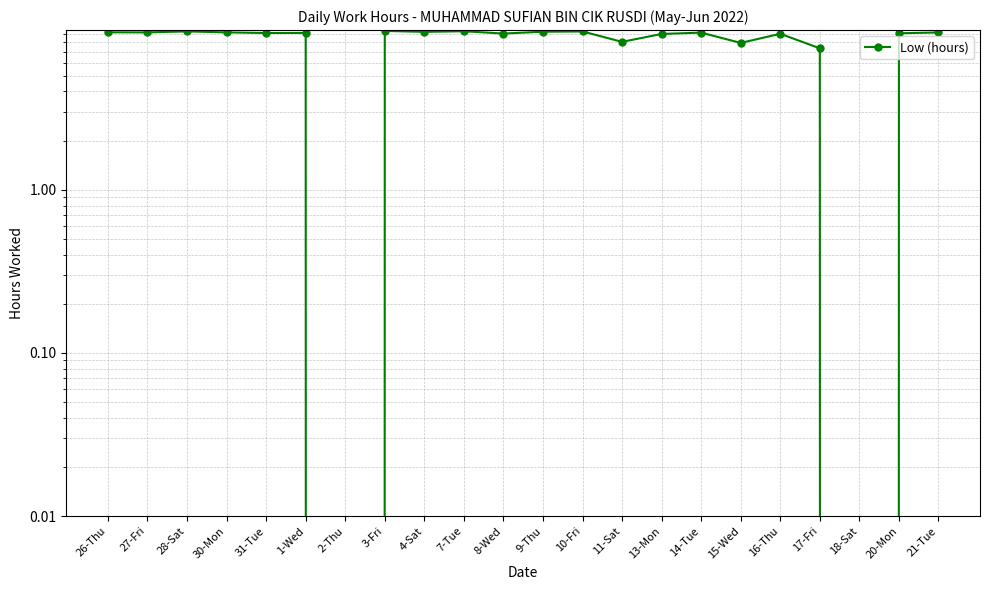

What position from the left is 28-Sat?

3